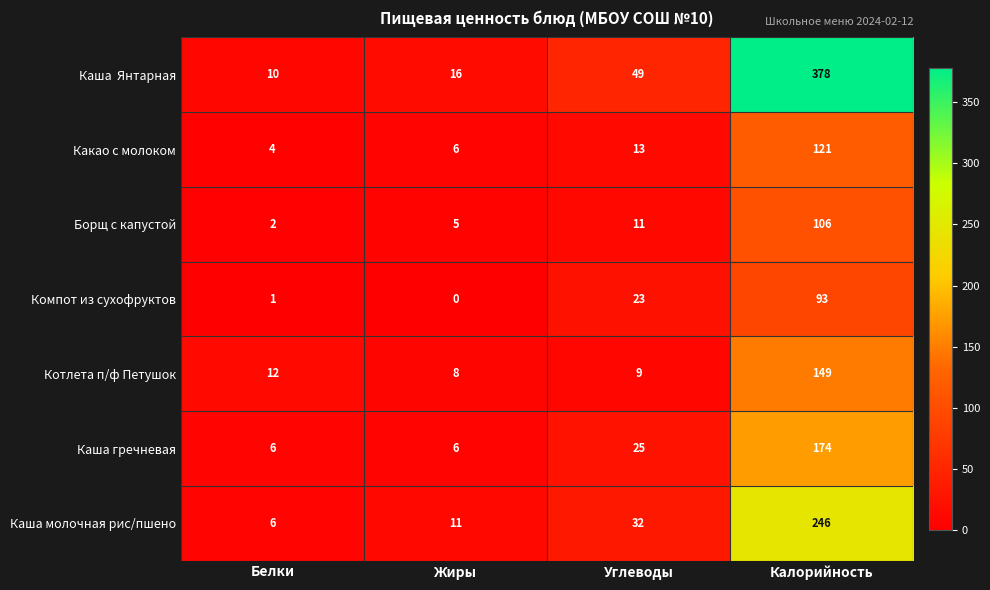

What is the difference between the maximum and minimum values in the Борщ с капустой series?

104